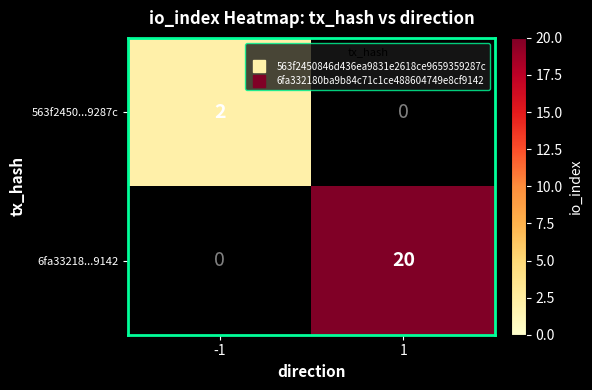

Between -1 and 1, which series saw the biggest shift?

6fa33218...9142